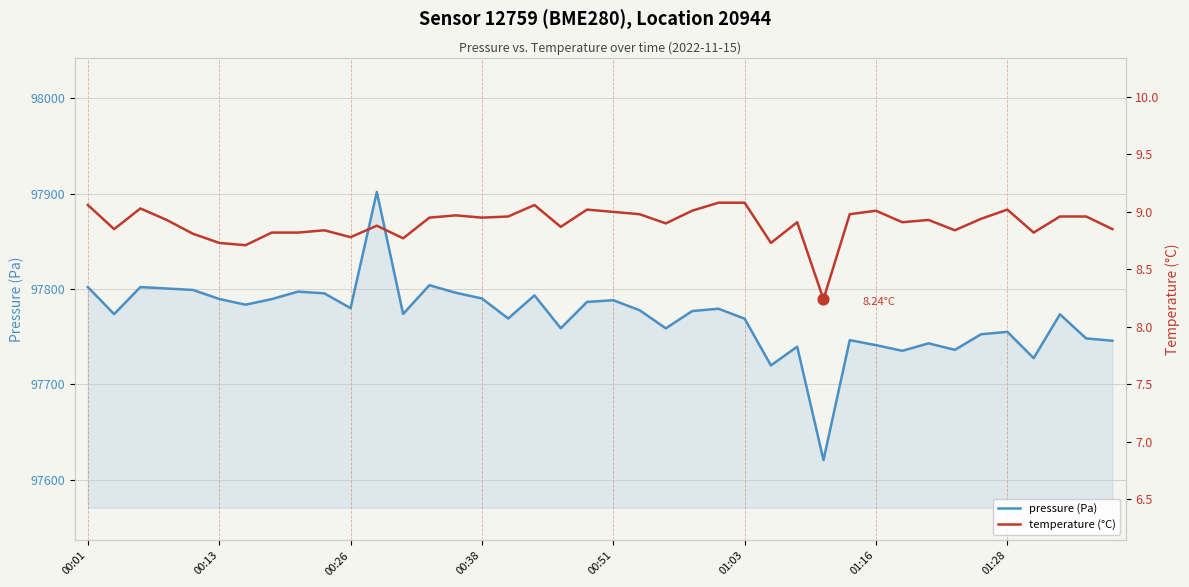

Which series contains the lowest Y value?

temperature (°C)